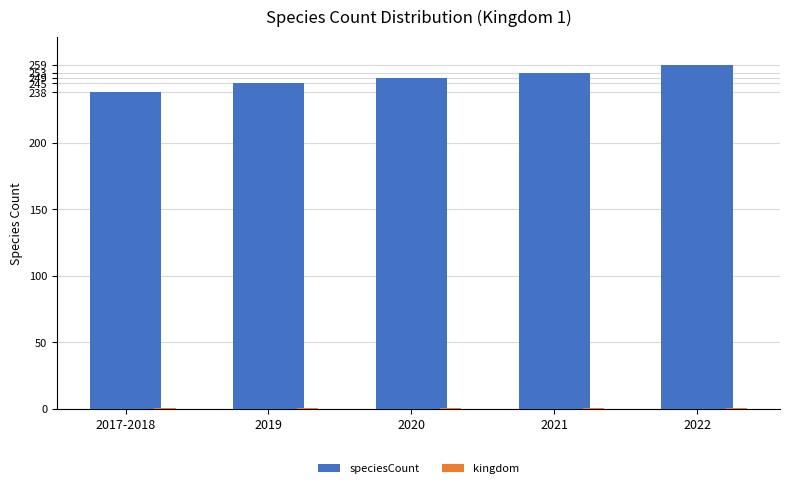

Which series has the largest range (max minus min)?

speciesCount